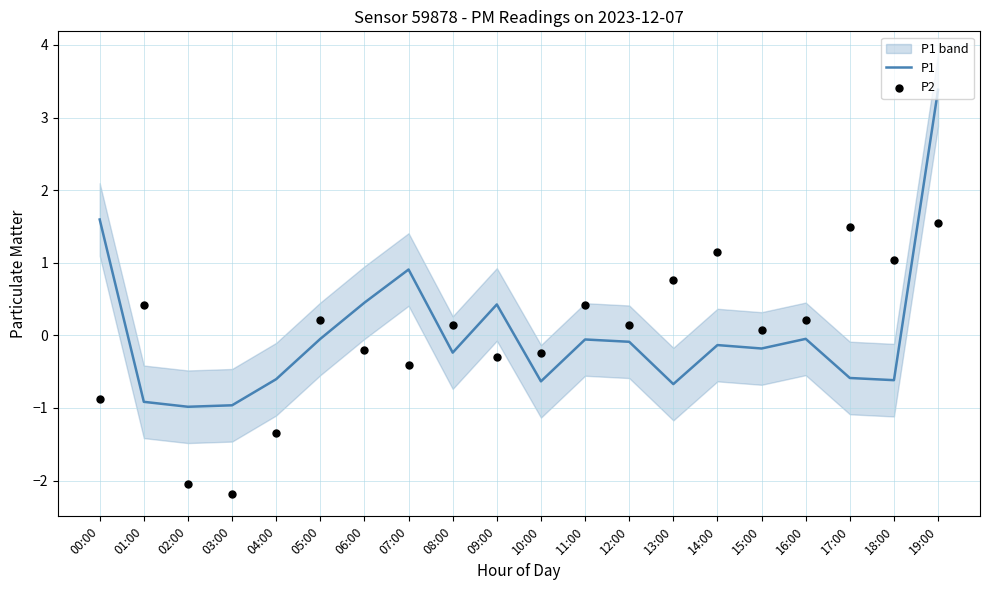

What is the total value across all series at 11:00?

0.4